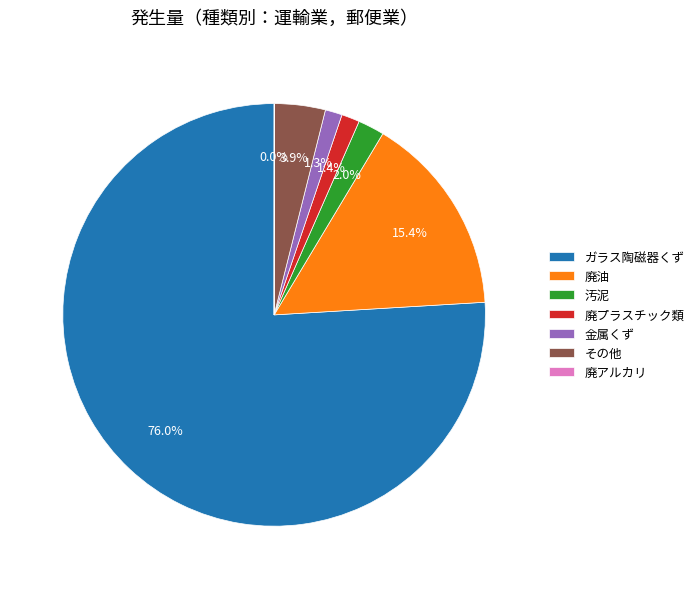

Which slice is the largest?

ガラス陶磁器くず